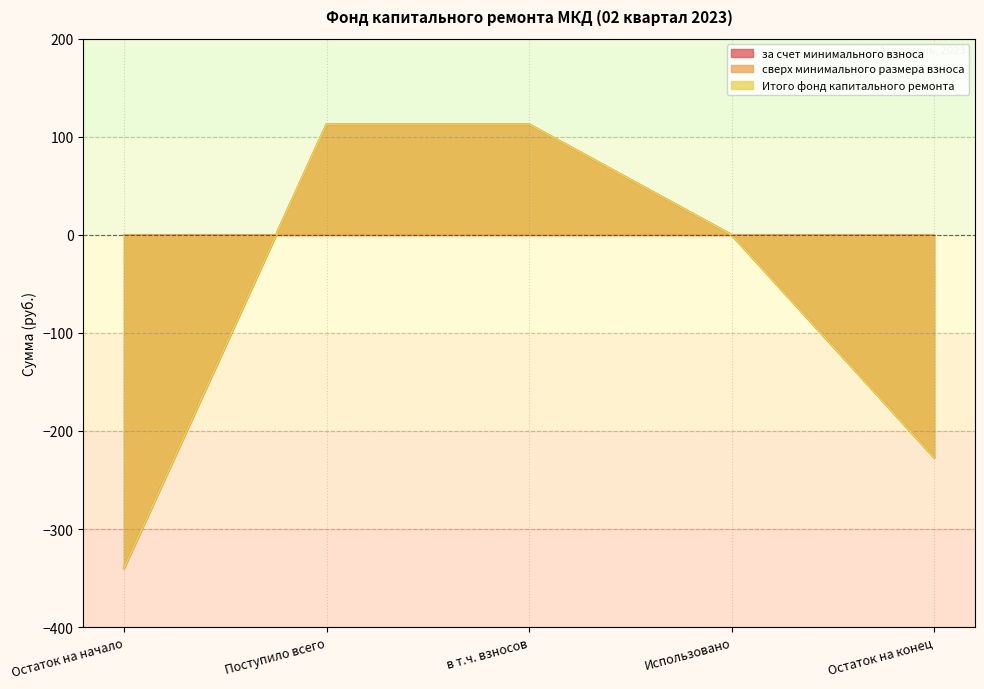

How many values in за счет минимального взноса are below zero?

2